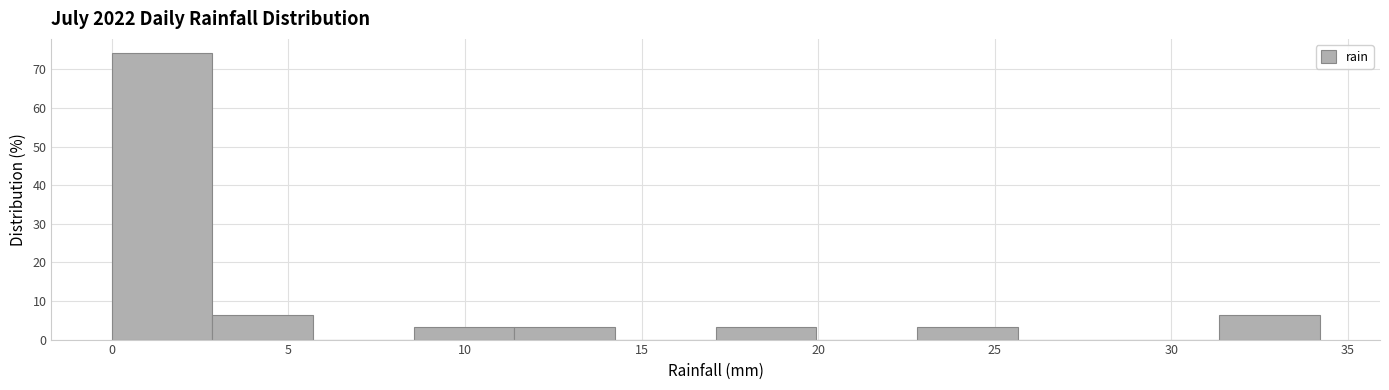

Reading left to right, list every bar in this chart as the range it spans on the x-axis followed by its height. Neither the bar edges nor the heights are printed on the chart, so give them approximately, as read against the axes.

0.00 to 2.85: 74
2.85 to 5.70: 6
5.70 to 8.55: 0
8.55 to 11.40: 3
11.40 to 14.25: 3
14.25 to 17.10: 0
17.10 to 19.95: 3
19.95 to 22.80: 0
22.80 to 25.65: 3
25.65 to 28.50: 0
28.50 to 31.35: 0
31.35 to 34.20: 6